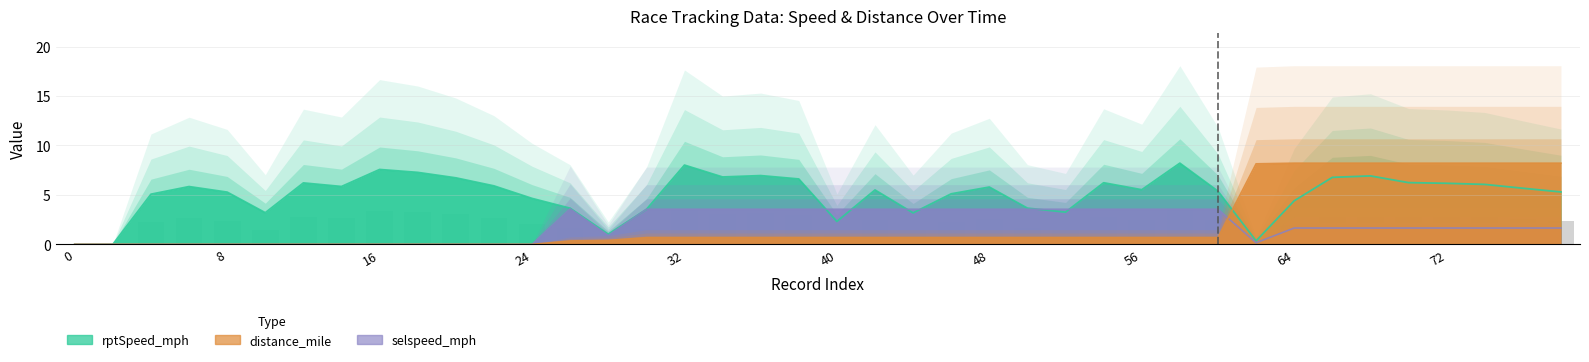

What is the average value of the rptSpeed_mph series?

5.1